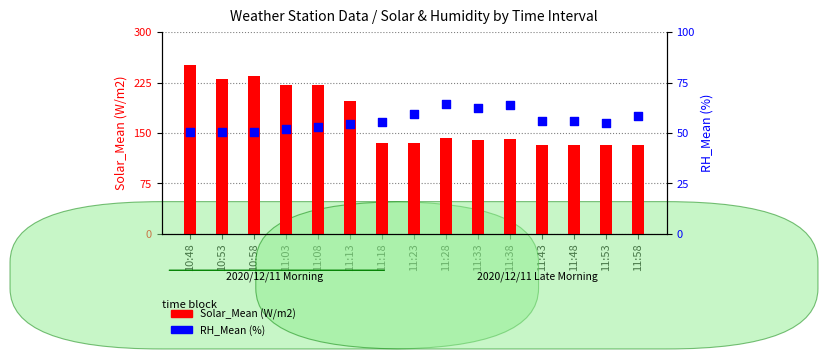

Which series reaches the maximum Y coordinate?

Solar_Mean (W/m2)